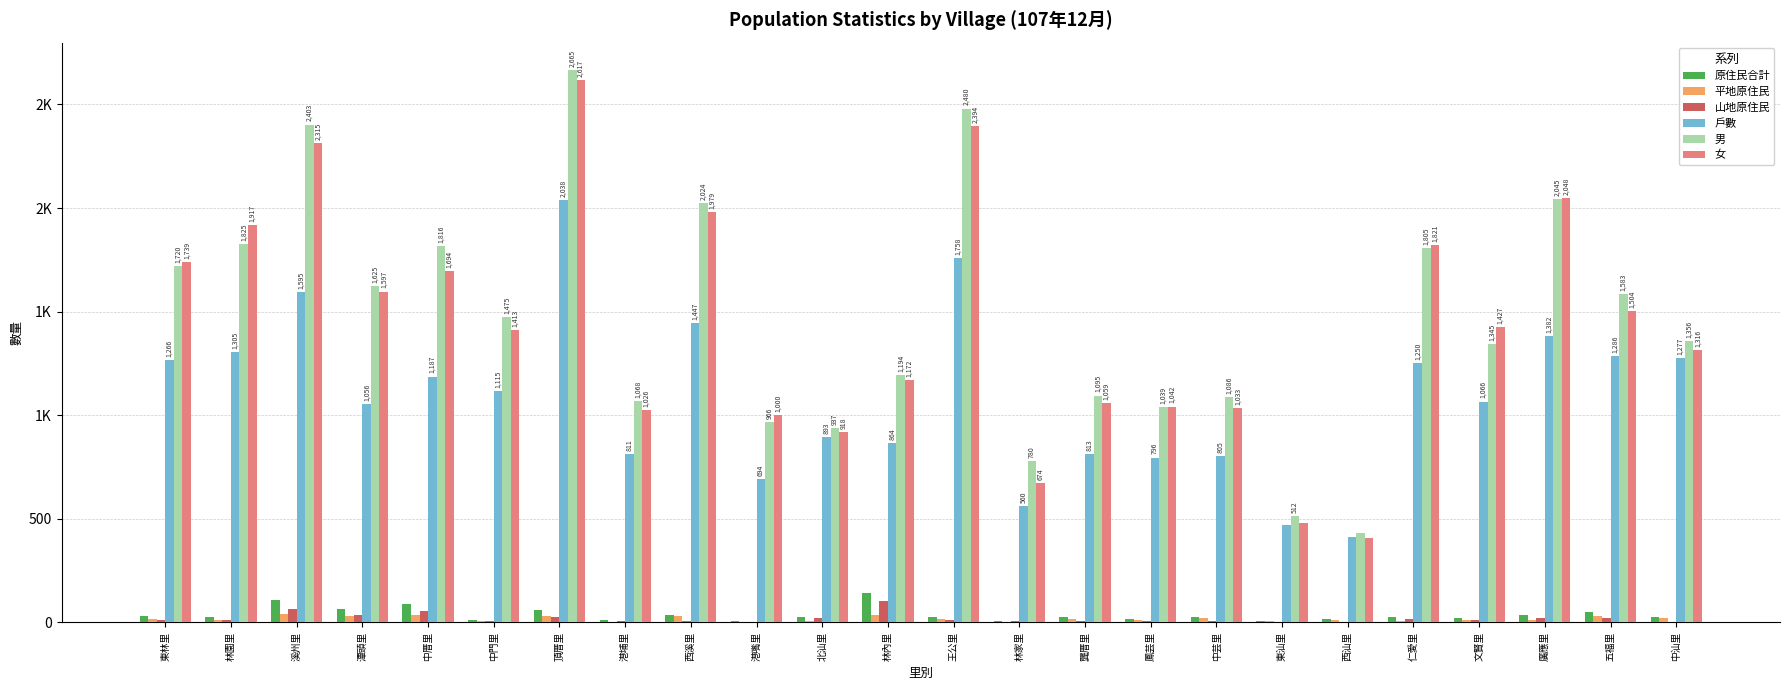

Reading left to right, transcribe all the data shown in this chart.

原住民合計: 東林里=29	林園里=26	溪州里=108	潭頭里=66	中厝里=91	中門里=14	頂厝里=60	港埔里=11	西溪里=38	港嘴里=5	北汕里=28	林內里=140	王公里=28	林家里=6	龔厝里=24	鳳芸里=18	中芸里=28	東汕里=8	西汕里=15	仁愛里=25	文賢里=22	廣應里=36	五福里=50	中汕里=26
平地原住民: 東林里=18	林園里=13	溪州里=42	潭頭里=32	中厝里=35	中門里=7	頂厝里=32	港埔里=4	西溪里=29	港嘴里=1	北汕里=5	林內里=37	王公里=15	林家里=1	龔厝里=16	鳳芸里=13	中芸里=20	東汕里=8	西汕里=12	仁愛里=6	文賢里=11	廣應里=14	五福里=30	中汕里=22
山地原住民: 東林里=11	林園里=13	溪州里=66	潭頭里=34	中厝里=56	中門里=7	頂厝里=28	港埔里=7	西溪里=9	港嘴里=4	北汕里=23	林內里=103	王公里=13	林家里=5	龔厝里=8	鳳芸里=5	中芸里=8	東汕里=0	西汕里=3	仁愛里=19	文賢里=11	廣應里=22	五福里=20	中汕里=4
戶數: 東林里=1266	林園里=1305	溪州里=1595	潭頭里=1056	中厝里=1187	中門里=1115	頂厝里=2038	港埔里=811	西溪里=1447	港嘴里=694	北汕里=893	林內里=864	王公里=1758	林家里=560	龔厝里=813	鳳芸里=796	中芸里=805	東汕里=472	西汕里=411	仁愛里=1250	文賢里=1066	廣應里=1382	五福里=1286	中汕里=1277
男: 東林里=1720	林園里=1825	溪州里=2403	潭頭里=1625	中厝里=1816	中門里=1475	頂厝里=2665	港埔里=1068	西溪里=2024	港嘴里=966	北汕里=937	林內里=1194	王公里=2480	林家里=780	龔厝里=1095	鳳芸里=1039	中芸里=1086	東汕里=512	西汕里=434	仁愛里=1805	文賢里=1345	廣應里=2045	五福里=1583	中汕里=1356
女: 東林里=1739	林園里=1917	溪州里=2315	潭頭里=1597	中厝里=1694	中門里=1413	頂厝里=2617	港埔里=1026	西溪里=1979	港嘴里=1000	北汕里=918	林內里=1172	王公里=2394	林家里=674	龔厝里=1059	鳳芸里=1042	中芸里=1033	東汕里=480	西汕里=407	仁愛里=1821	文賢里=1427	廣應里=2048	五福里=1504	中汕里=1316